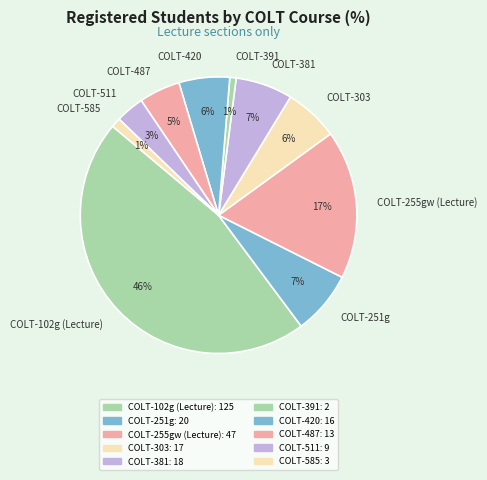

Is it true that COLT-487 is 5% of the pie?

True